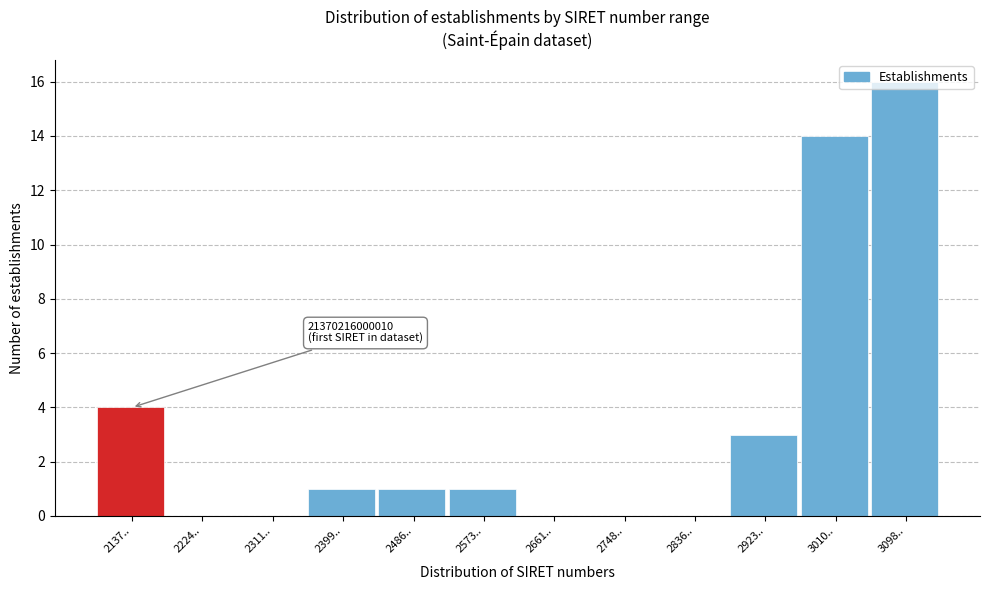

The value at 2224.. is 9. True or false?

False